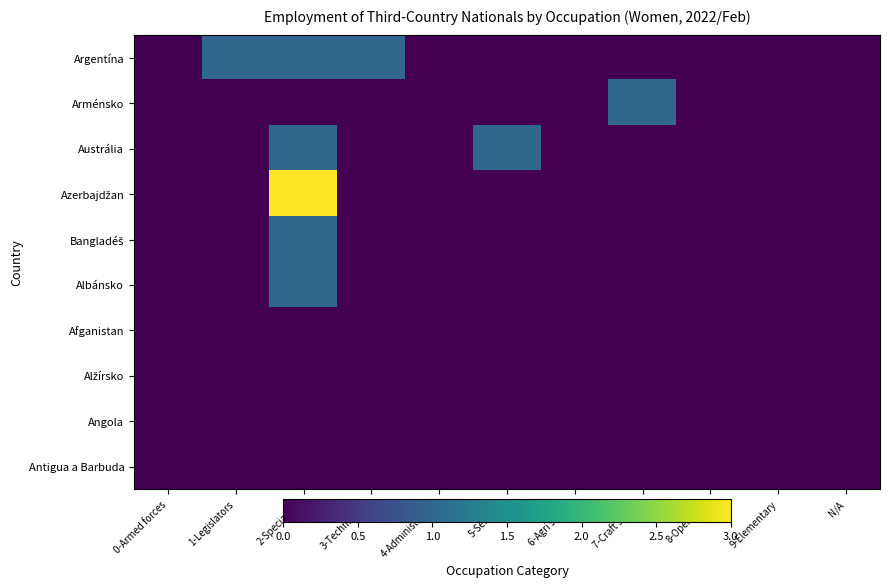

List the series in order of their peak value, lowest first.

Afganistan, Alžírsko, Angola, Antigua a Barbuda, Argentína, Arménsko, Austrália, Bangladéš, Albánsko, Azerbajdžan